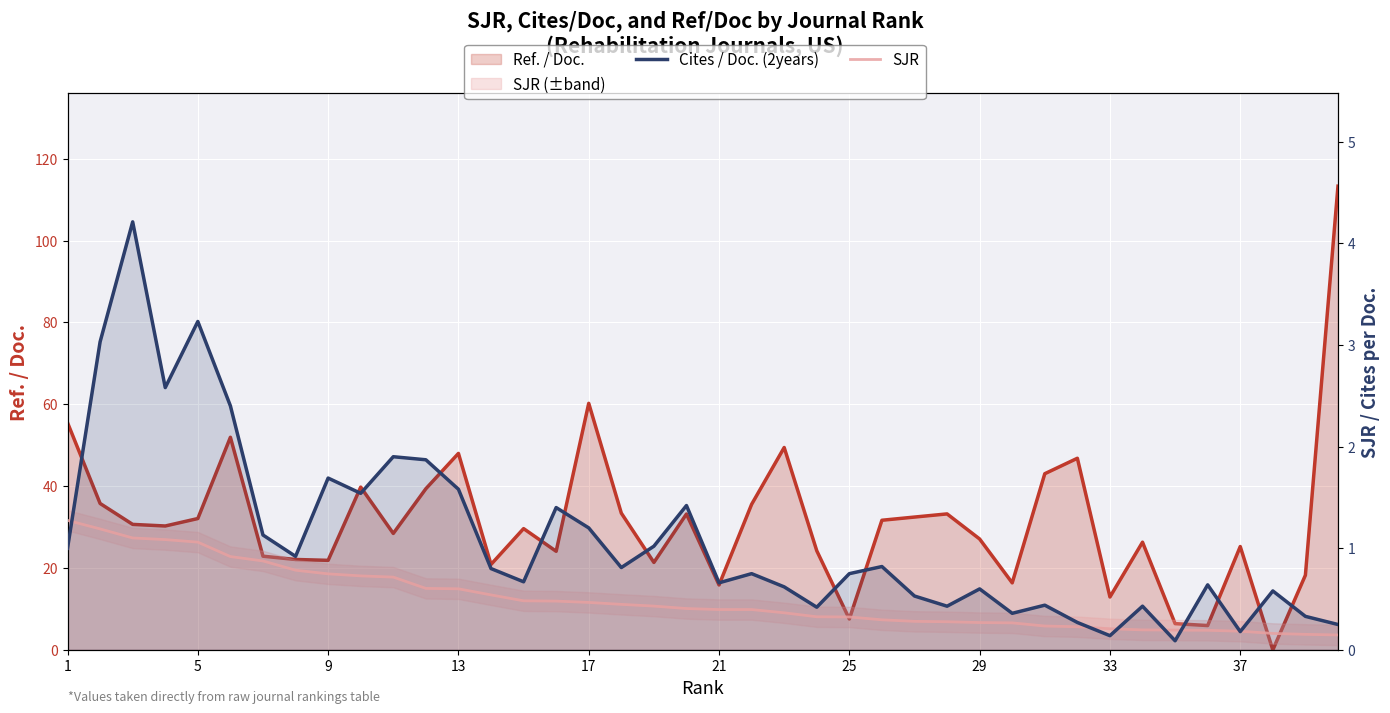

At how many categories does at least one series exceed 1?

16